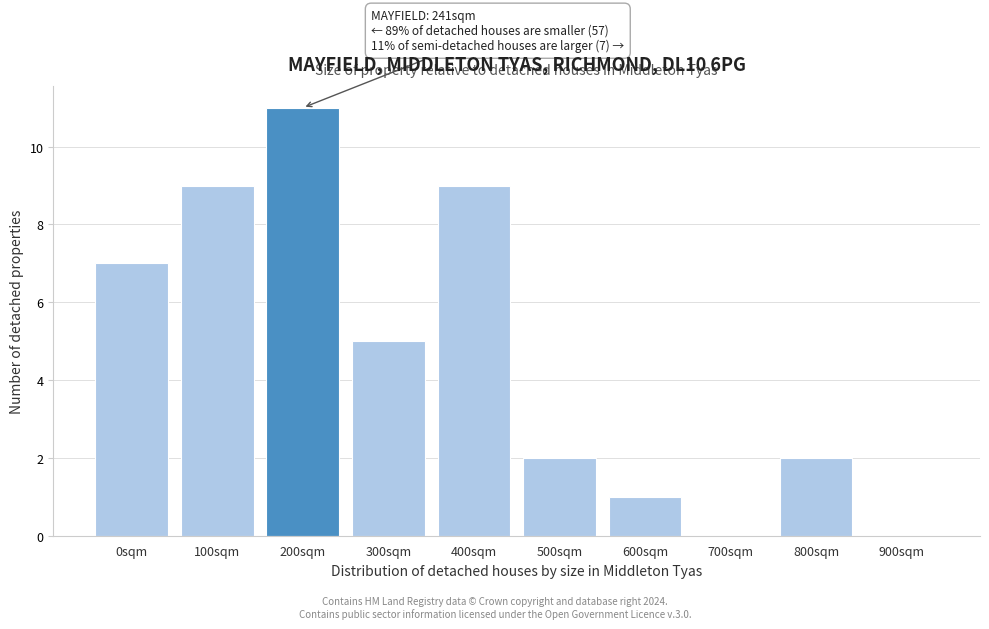

Reading left to right, transcribe all the data shown in this chart.

0sqm=7	100sqm=9	200sqm=11	300sqm=5	400sqm=9	500sqm=2	600sqm=1	700sqm=0	800sqm=2	900sqm=0